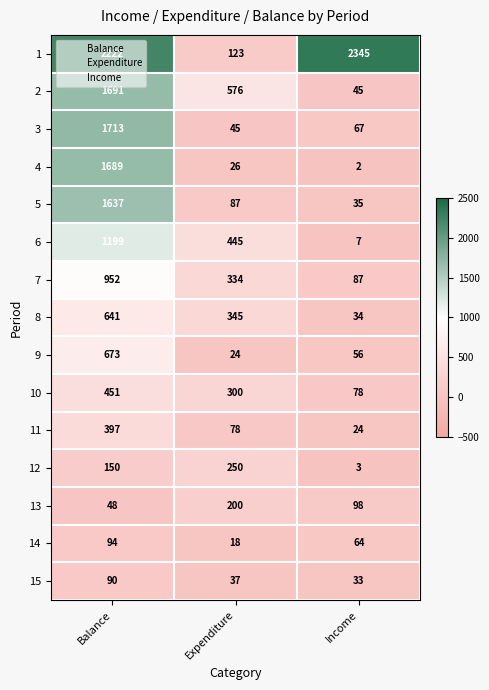

At Expenditure, list the series in order from largest to smallest.

2, 6, 8, 7, 10, 12, 13, 1, 5, 11, 3, 15, 4, 9, 14